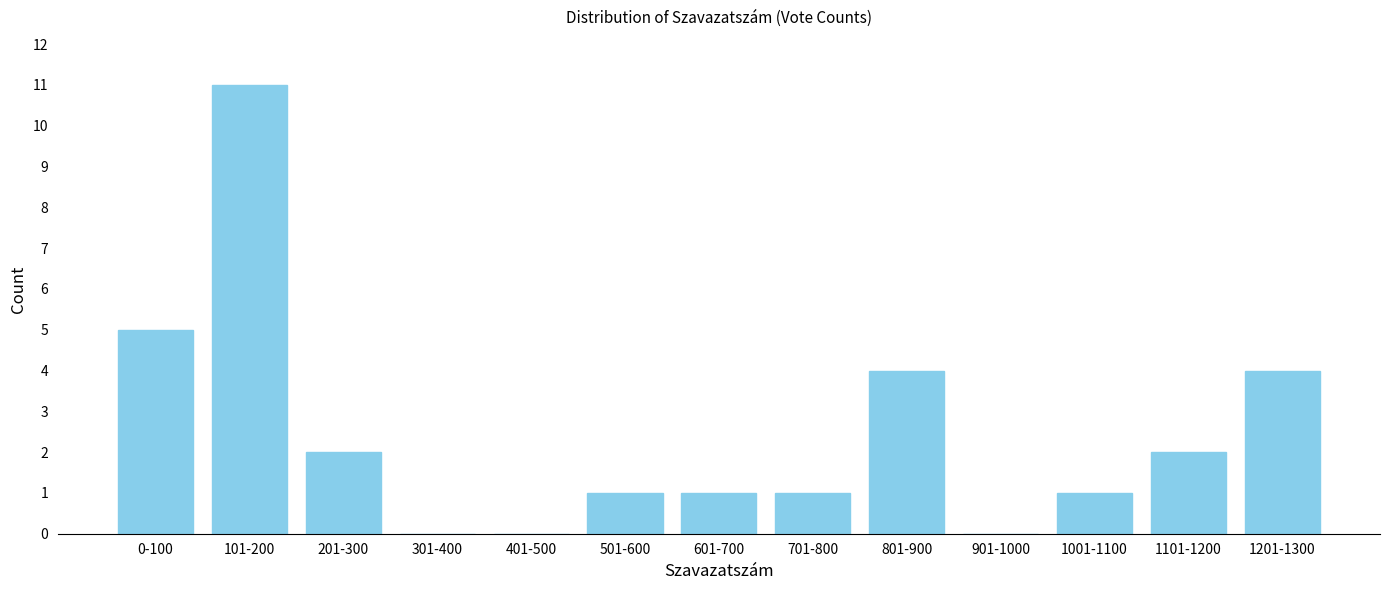

Reading right to left, extract all data points from this chart.

1201-1300=4	1101-1200=2	1001-1100=1	901-1000=0	801-900=4	701-800=1	601-700=1	501-600=1	401-500=0	301-400=0	201-300=2	101-200=11	0-100=5